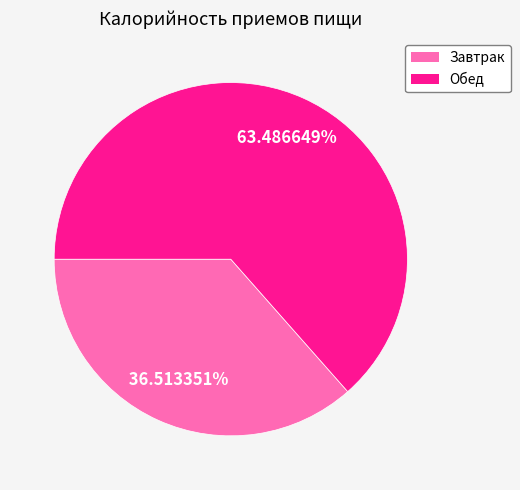

What is the smallest slice in the pie chart?

Завтрак